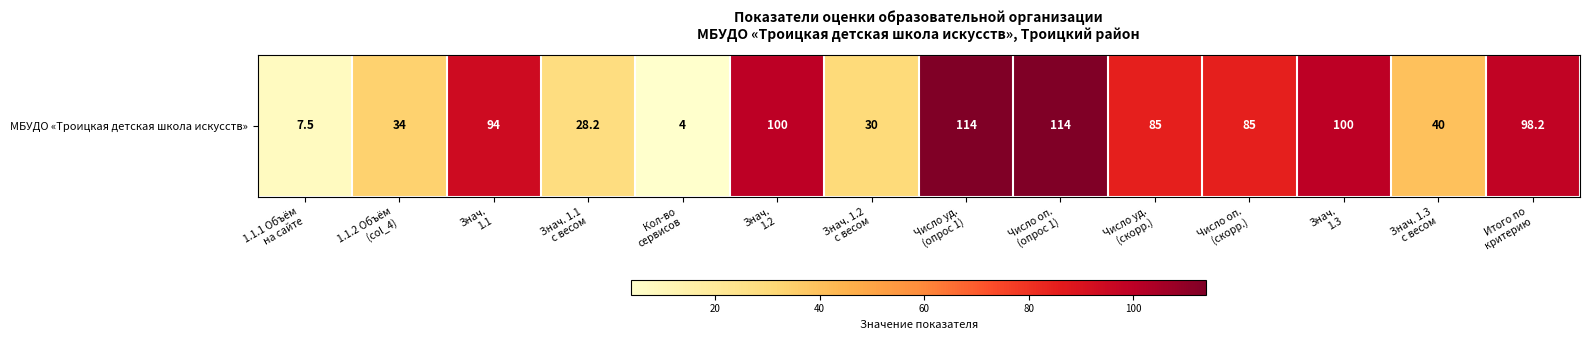

Reading left to right, list all the values displayed in this chart.

7.5	34.0	94.0	28.2	4.0	100.0	30.0	114.0	114.0	85.0	85.0	100.0	40.0	98.2